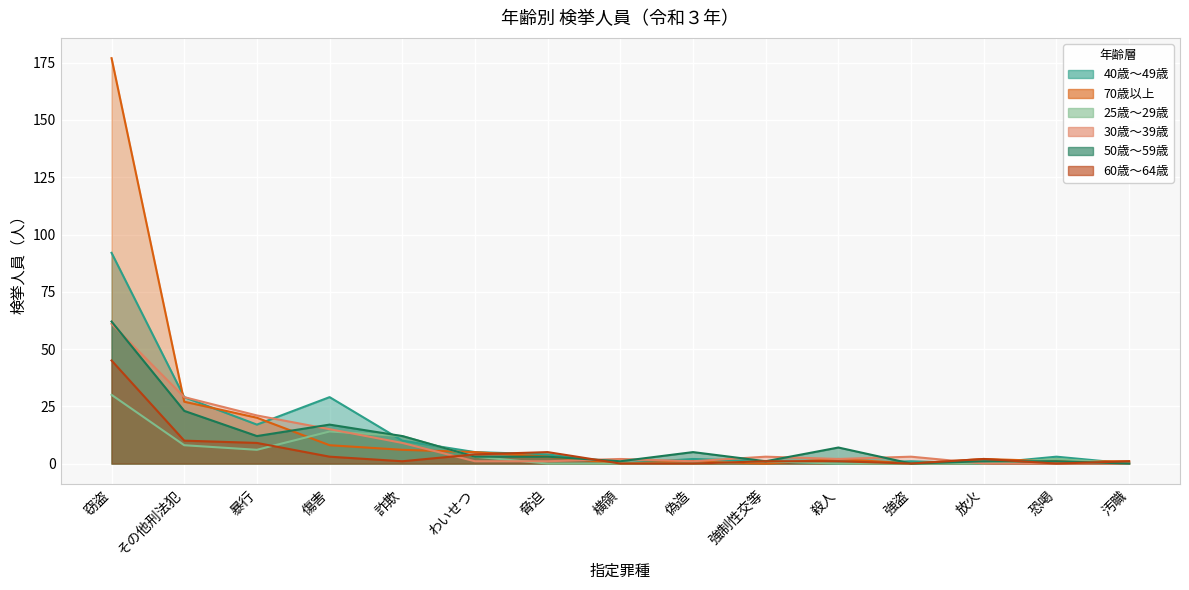

At which category does 70歳以上 reach its first local peak?

偽造